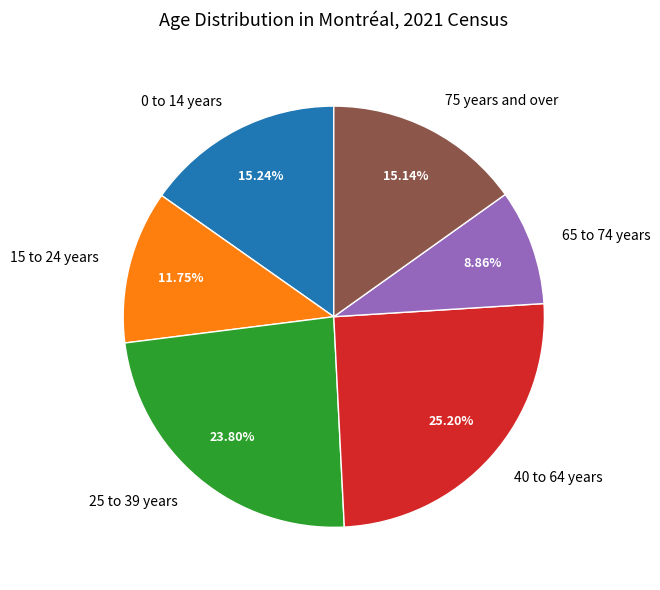

Which has a higher value, 40 to 64 years or 15 to 24 years?

40 to 64 years